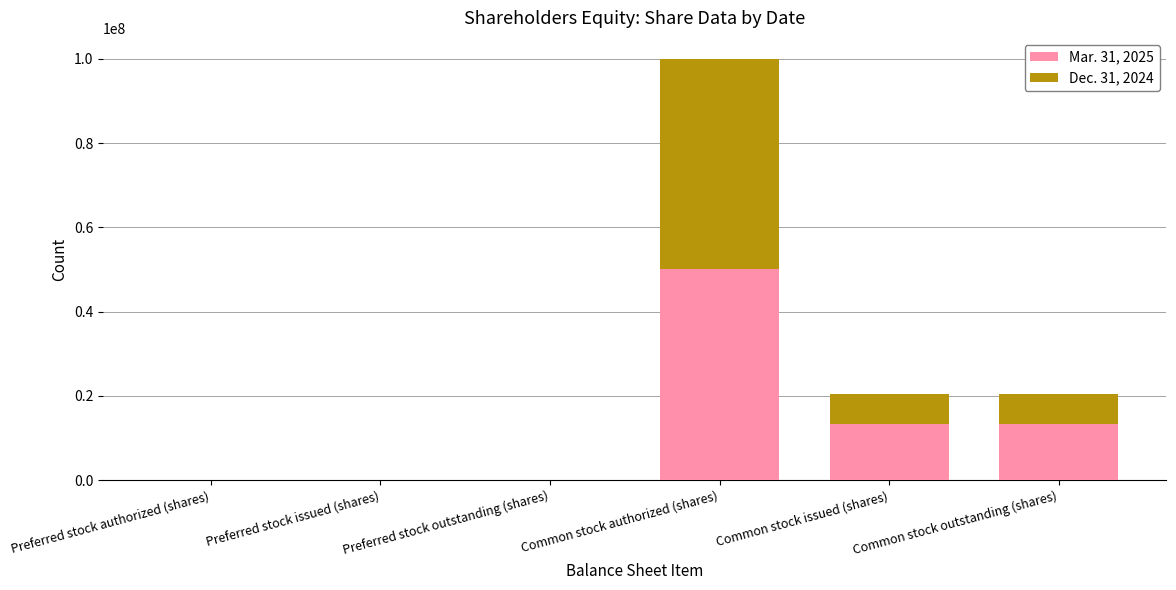

At which label does Mar. 31, 2025 reach its peak?

Common stock authorized (shares)